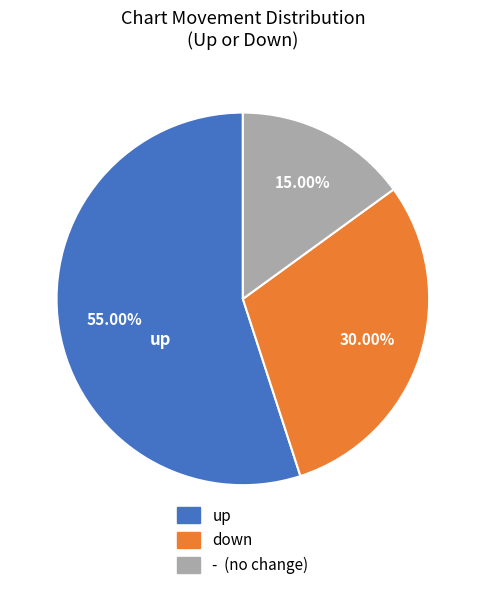

To the nearest percent, what is the difference between the largest and smallest slice percentages?

40%